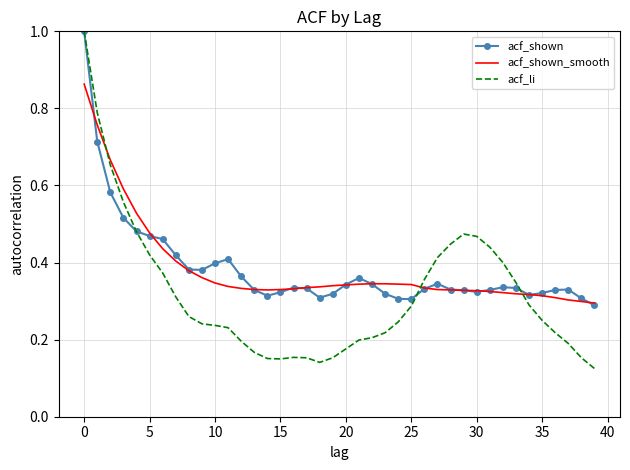

Which series has the widest spread of values?

acf_li